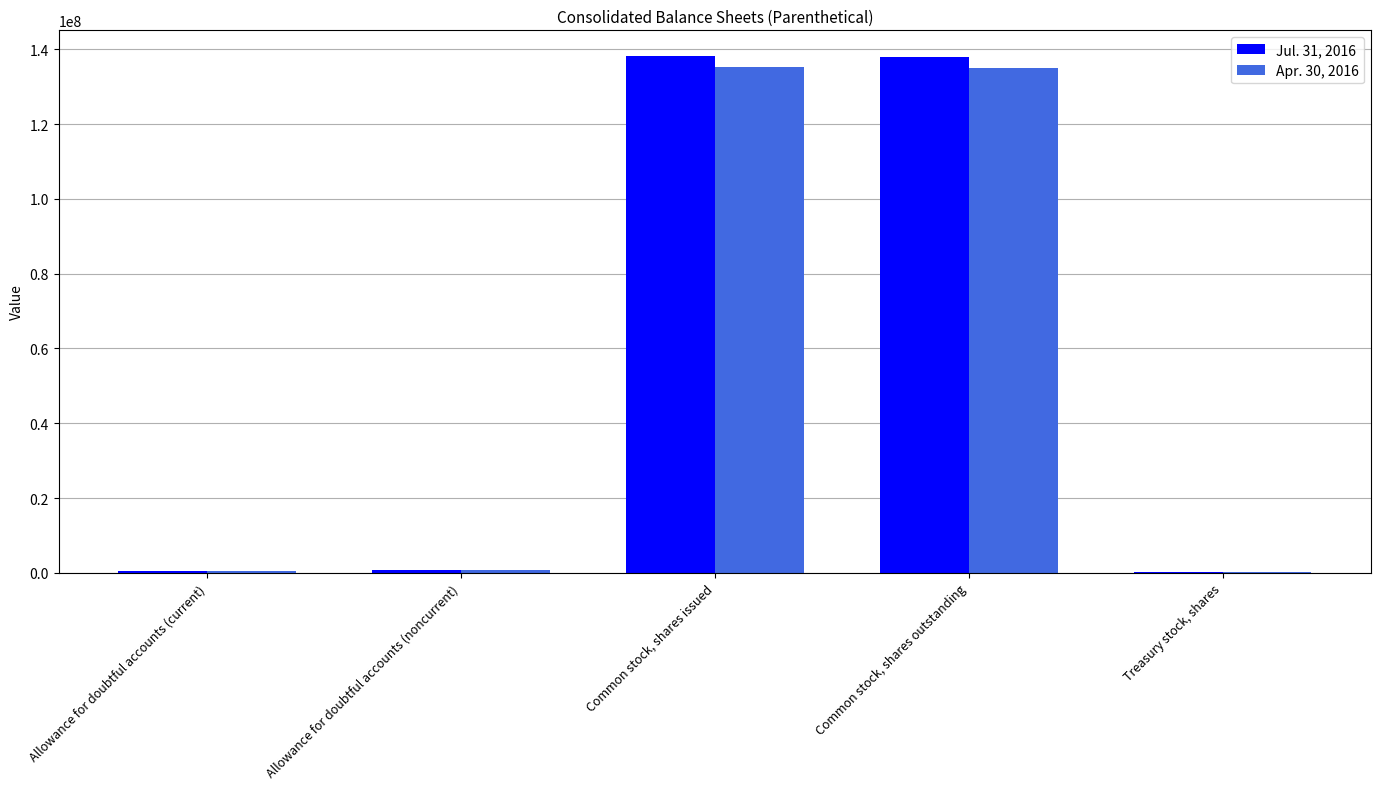

What is the total value across all series at Common stock, shares outstanding?

272916290